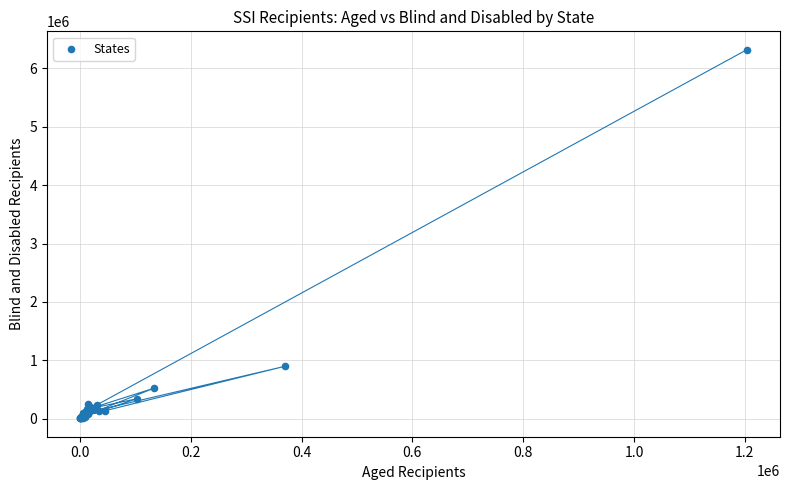

What Y value in the scatter plot is closest to 3162206?

899395